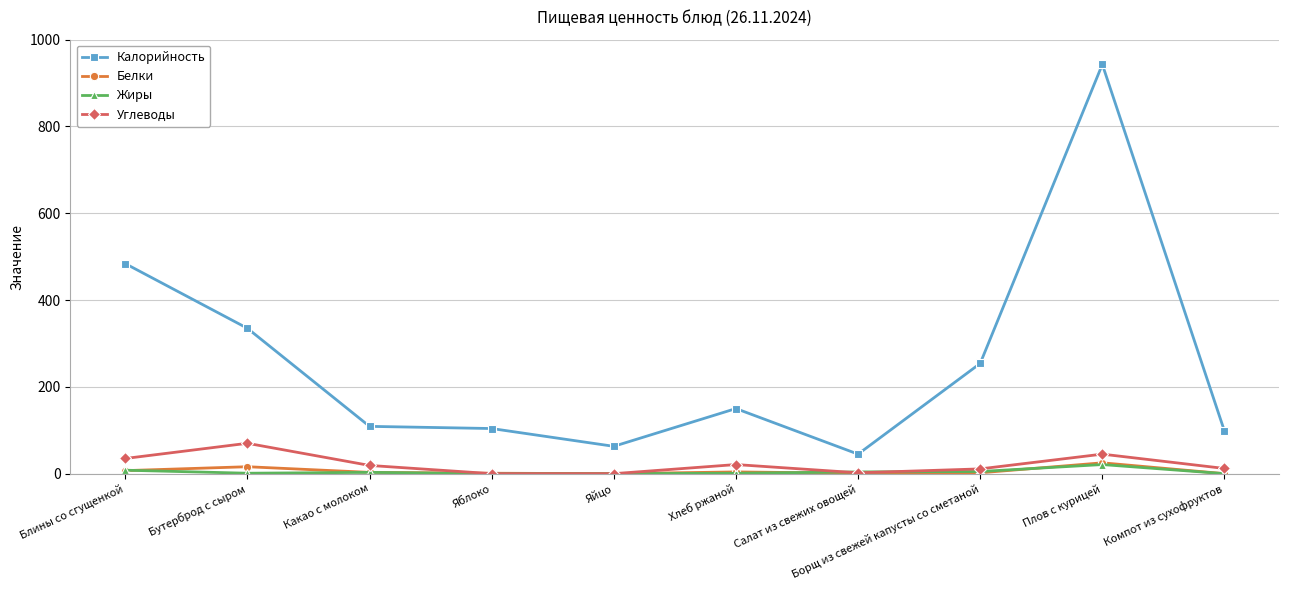

At how many categories does at least one series exceed 790?

1